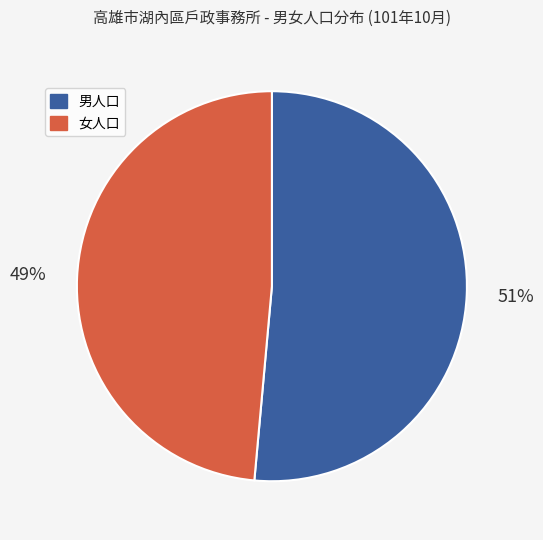

Does any single category account for the majority?

Yes